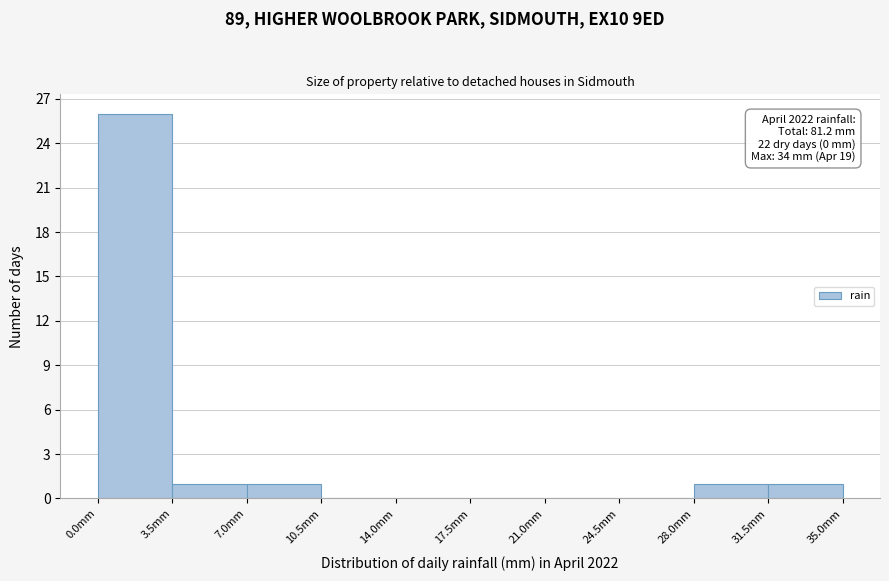

Which range on the x-axis has the tallest bar?

0.0 to 3.5